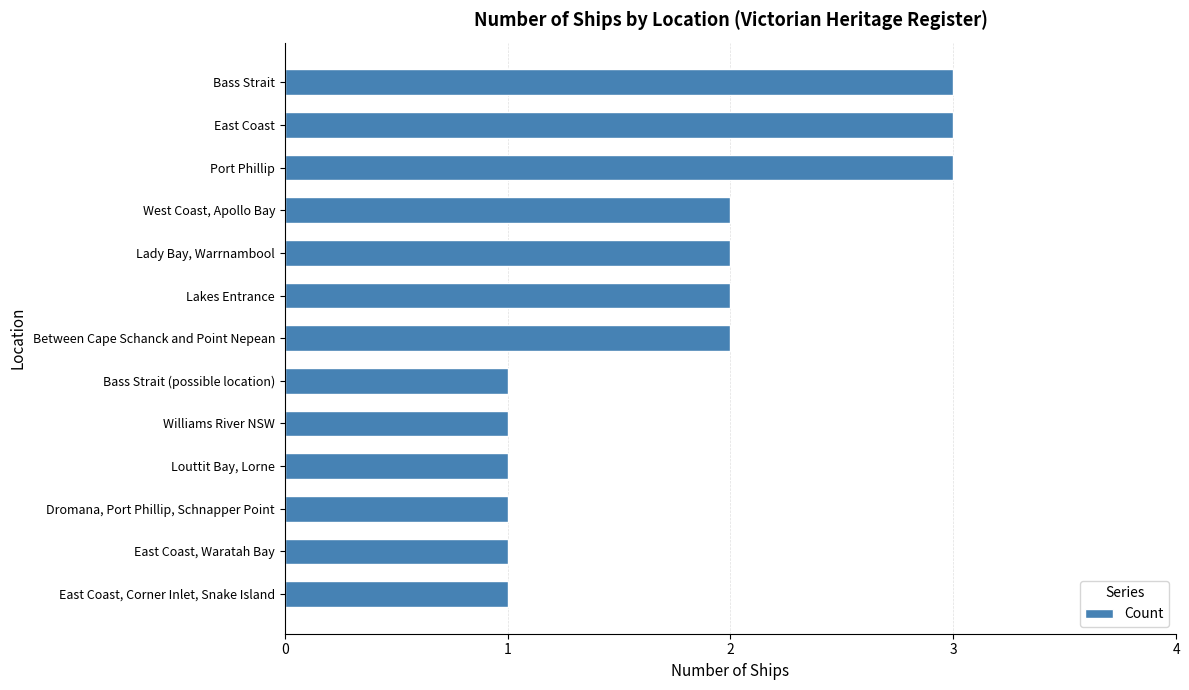

What is the greatest value displayed?

3